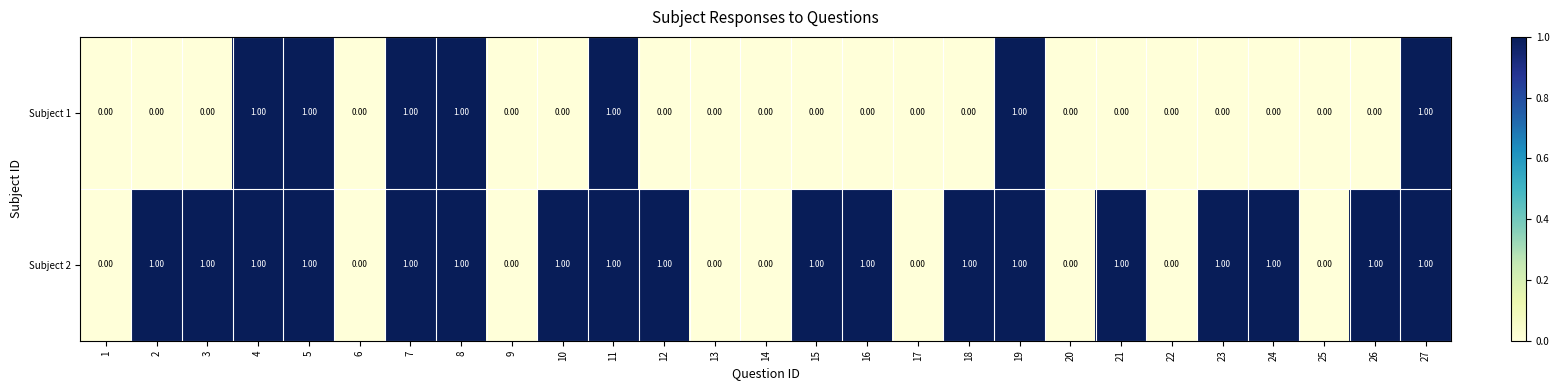

Between 5 and 23, which series saw the biggest shift?

Subject 1